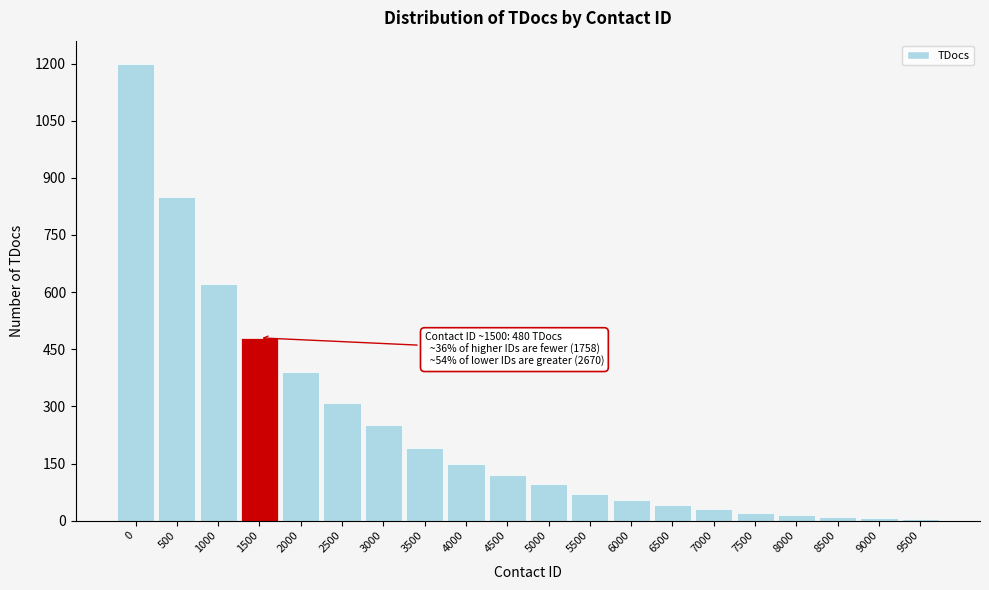

Where is the data nearest to the value 602?

1000